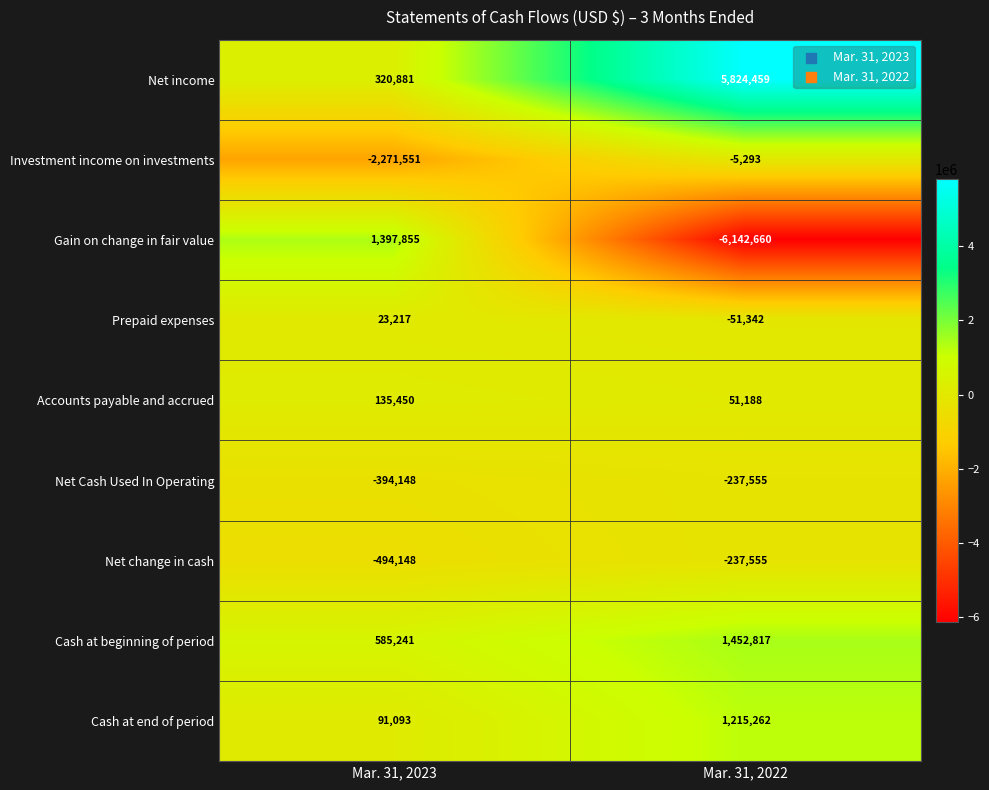

At which category is the sum across all series the highest?

Mar. 31, 2022